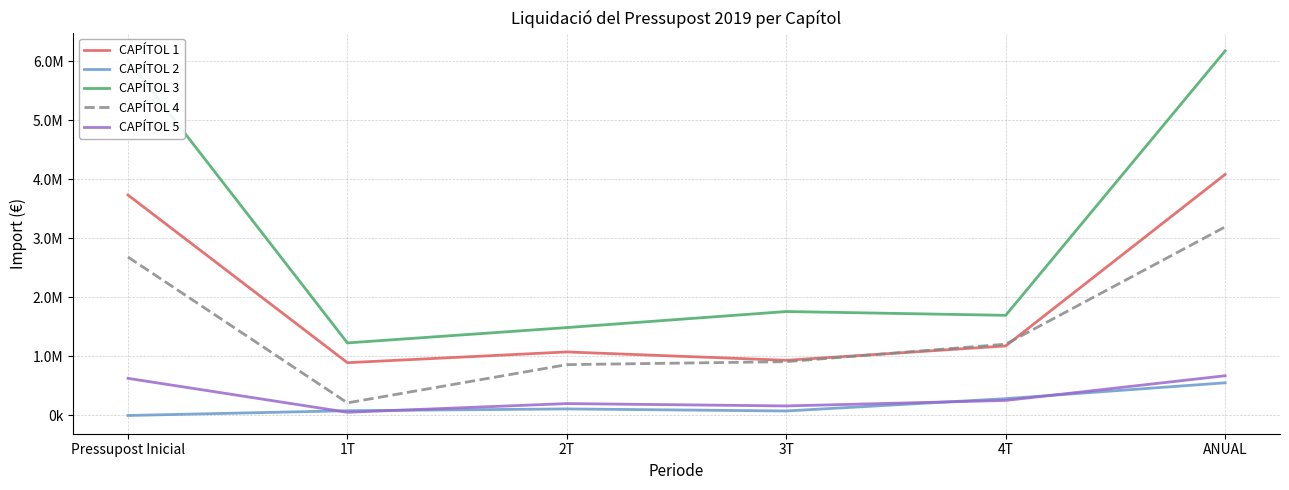

What is the sum of the CAPÍTOL 3 values at Pressupost Inicial and ANUAL?

12199784.1